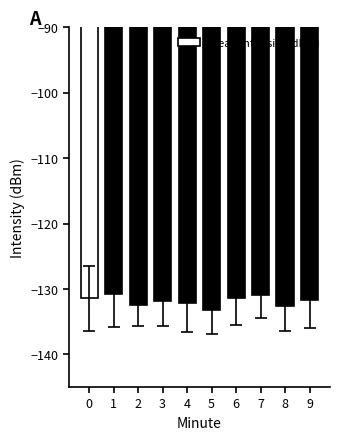

What is the maximum value shown in the chart?

-130.7